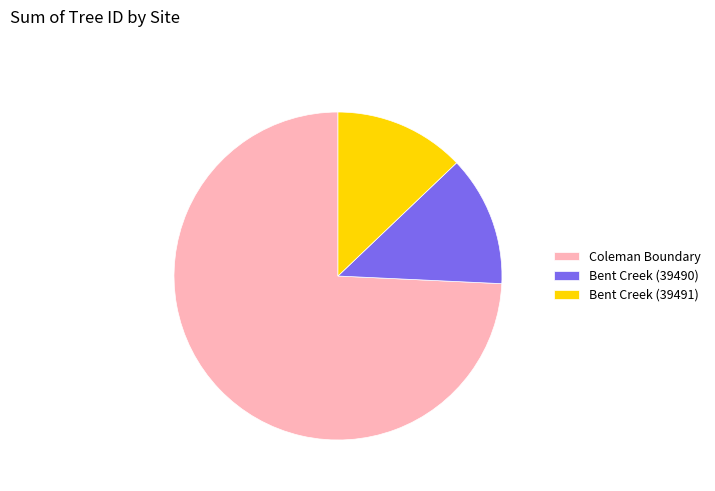

What is the largest slice in the pie chart?

Coleman Boundary